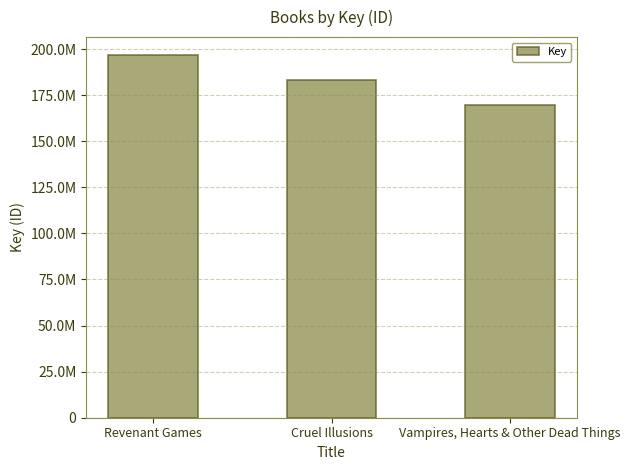

What is the greatest value displayed?

196655928